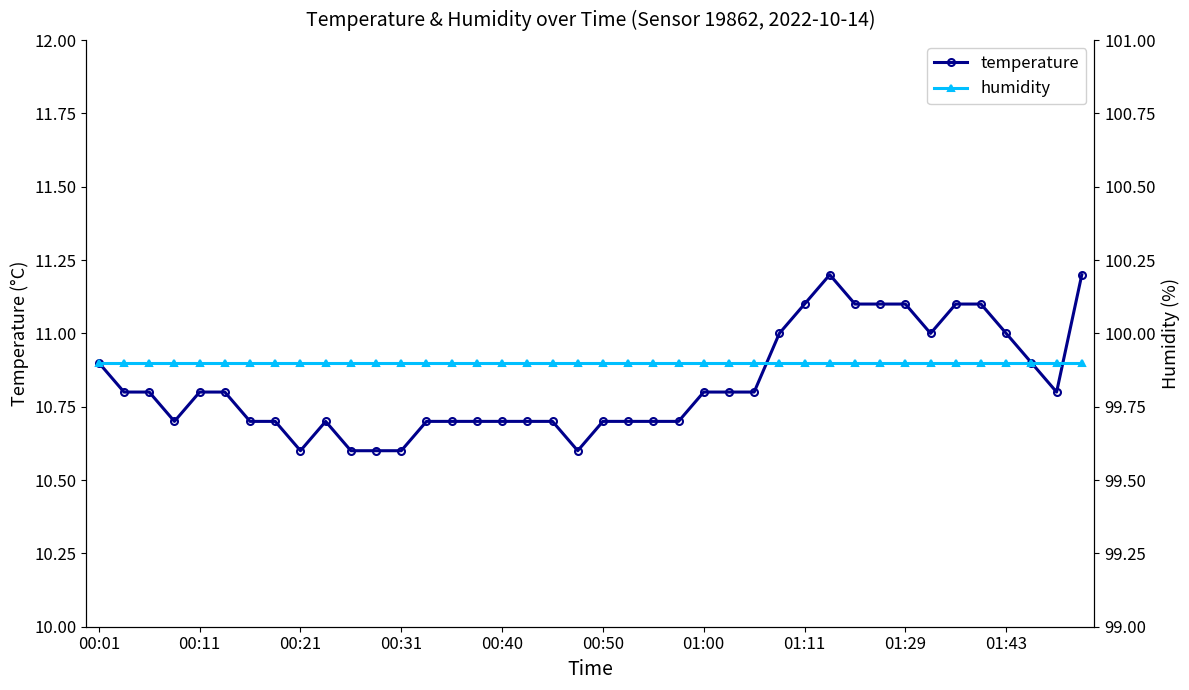

At how many categories does at least one series exceed 84?

40